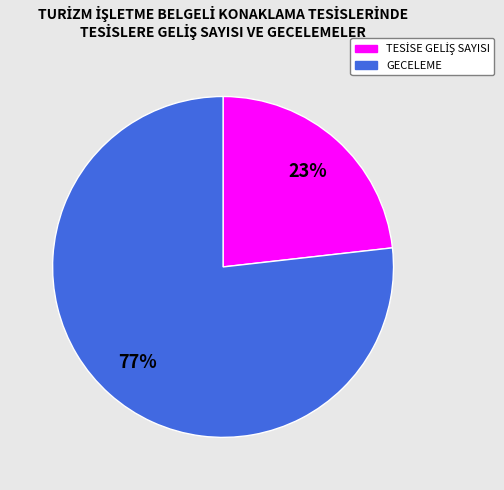

Is there any slice that represents more than half of the pie?

Yes